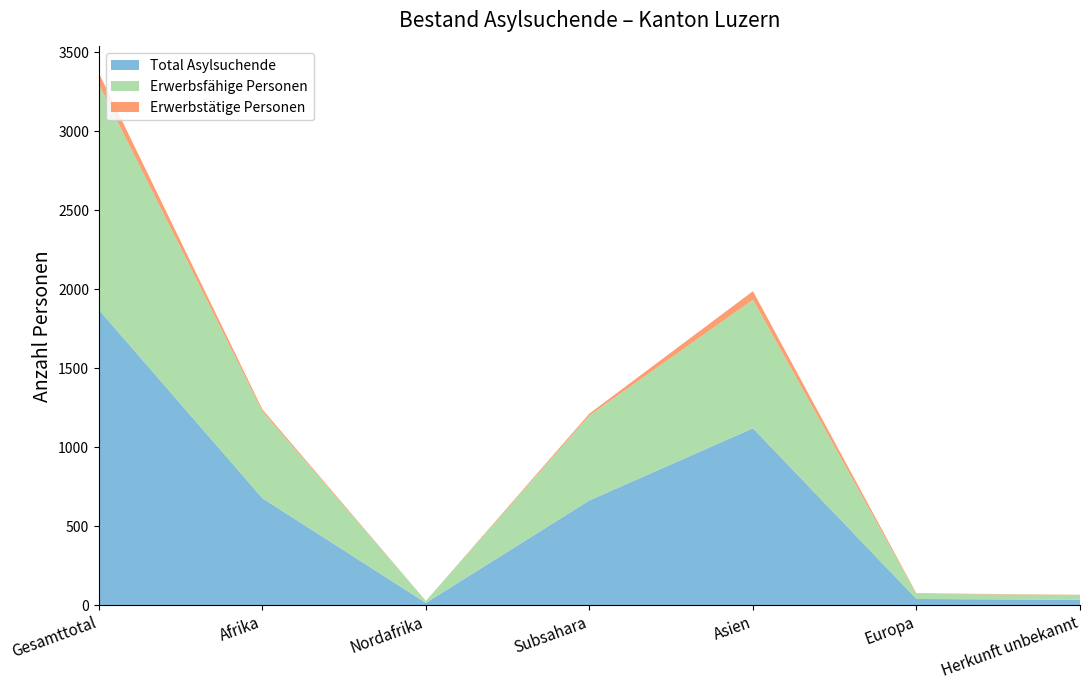

Reading left to right, what are all the values shown in this chart?

Total Asylsuchende: 1870	677	14	663	1120	39	34
Erwerbsfähige Personen: 1428	551	13	538	814	32	31
Erwerbstätige Personen: 71	12	0	12	54	4	1